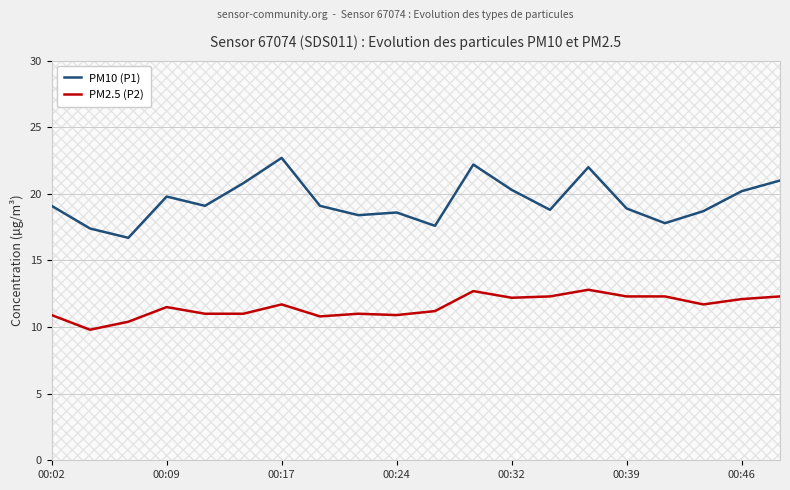

Does the chart display data point markers on the line(s)?

No